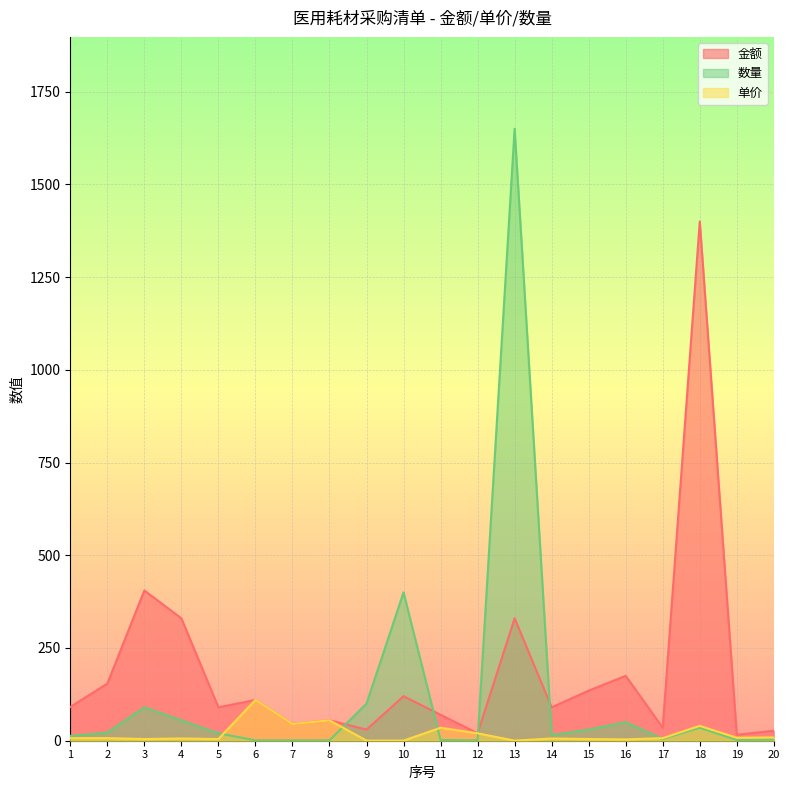

What are all the series names shown in the legend?

金额, 数量, 单价